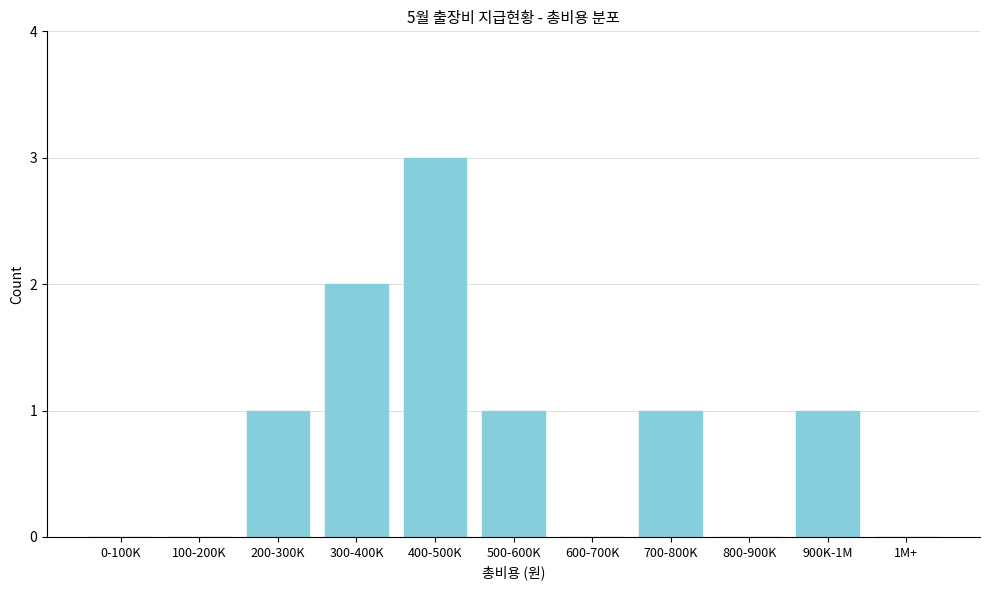

Reading left to right, list all the values displayed in this chart.

0-100K=0	100-200K=0	200-300K=1	300-400K=2	400-500K=3	500-600K=1	600-700K=0	700-800K=1	800-900K=0	900K-1M=1	1M+=0